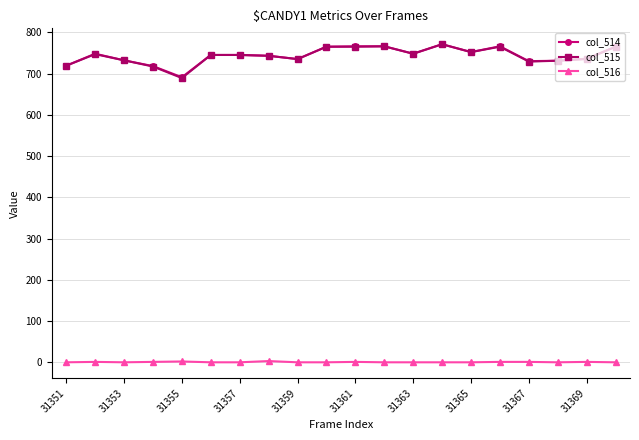

What is the average value of the col_516 series?

1